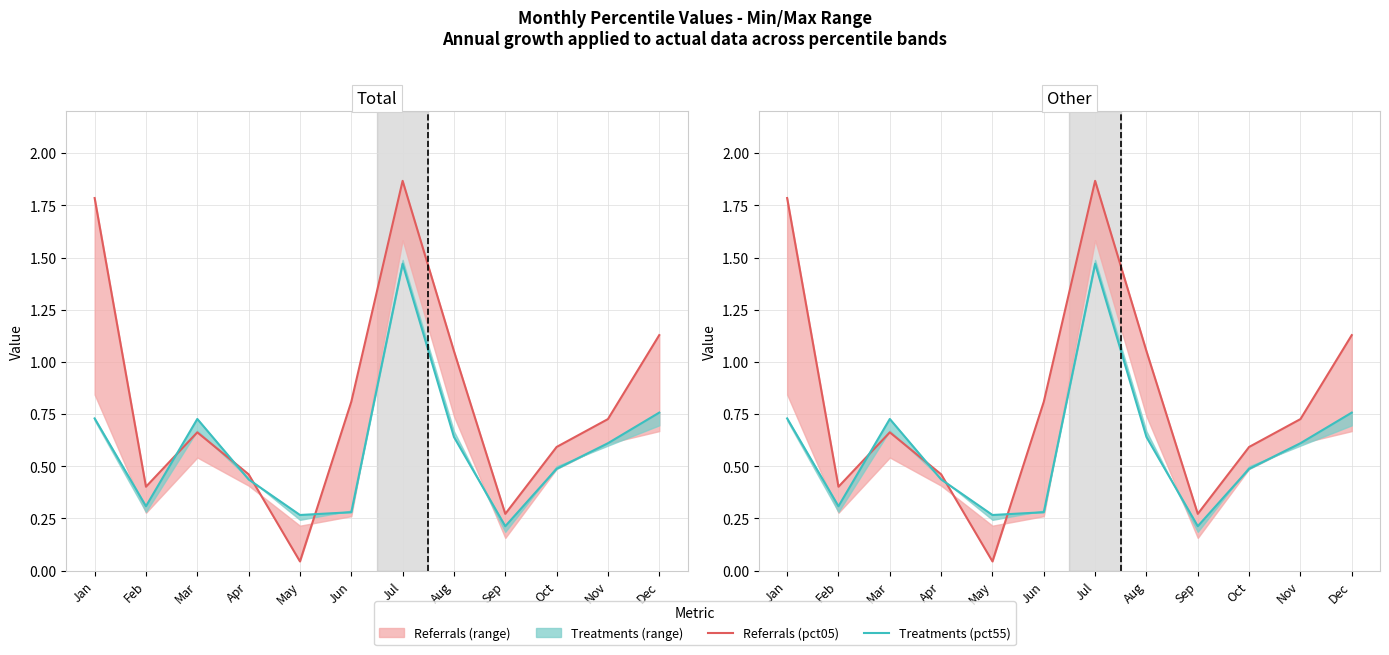

Reading left to right, what are all the values shown in this chart?

Referrals (pct05): Jan=1.8	Feb=0.4	Mar=0.7	Apr=0.5	May=0.0	Jun=0.8	Jul=1.9	Aug=1.1	Sep=0.3	Oct=0.6	Nov=0.7	Dec=1.1
Treatments (pct55): Jan=0.7	Feb=0.3	Mar=0.7	Apr=0.4	May=0.3	Jun=0.3	Jul=1.5	Aug=0.6	Sep=0.2	Oct=0.5	Nov=0.6	Dec=0.8